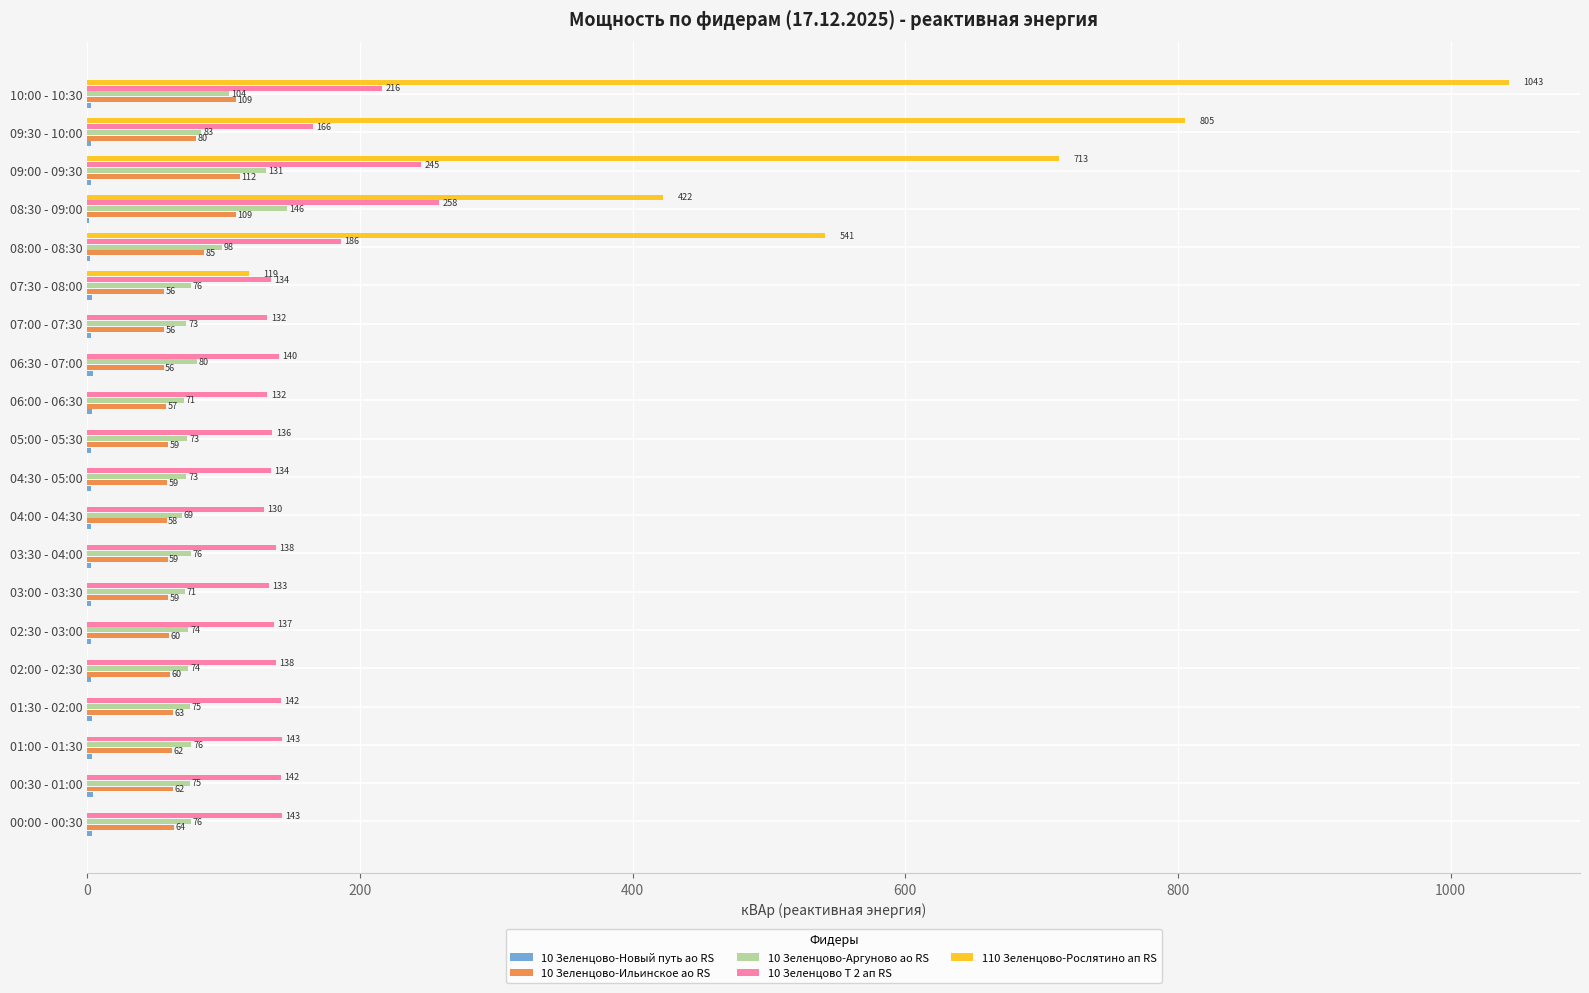

What is the greatest value displayed?

1042.8